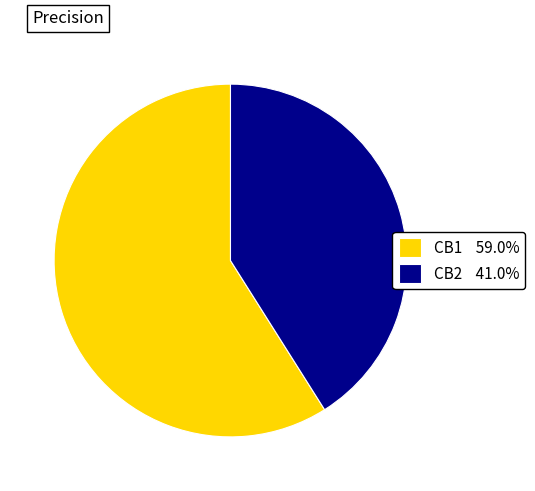

How many slices are in this pie chart?

2